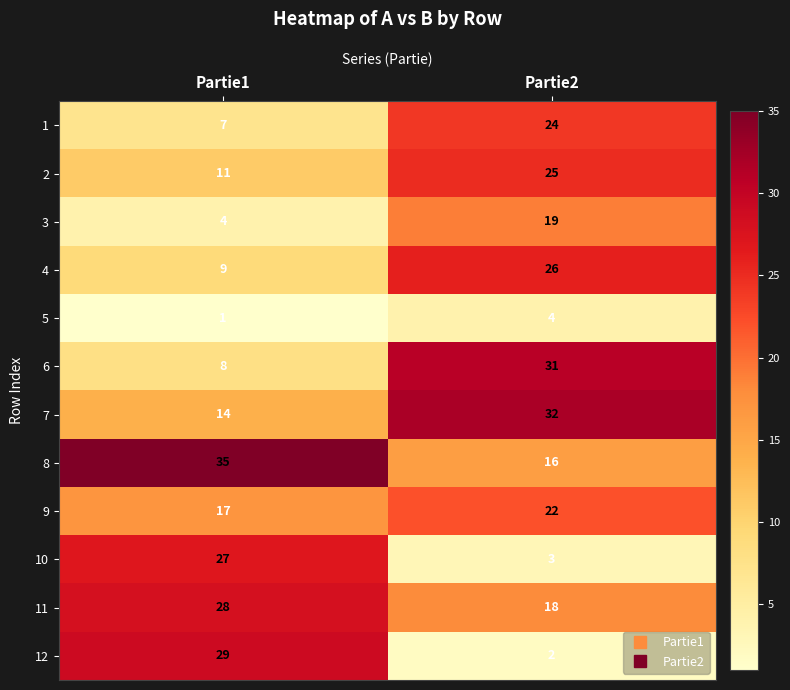

Reading left to right, list all the values displayed in this chart.

1: 7	24
2: 11	25
3: 4	19
4: 9	26
5: 1	4
6: 8	31
7: 14	32
8: 35	16
9: 17	22
10: 27	3
11: 28	18
12: 29	2